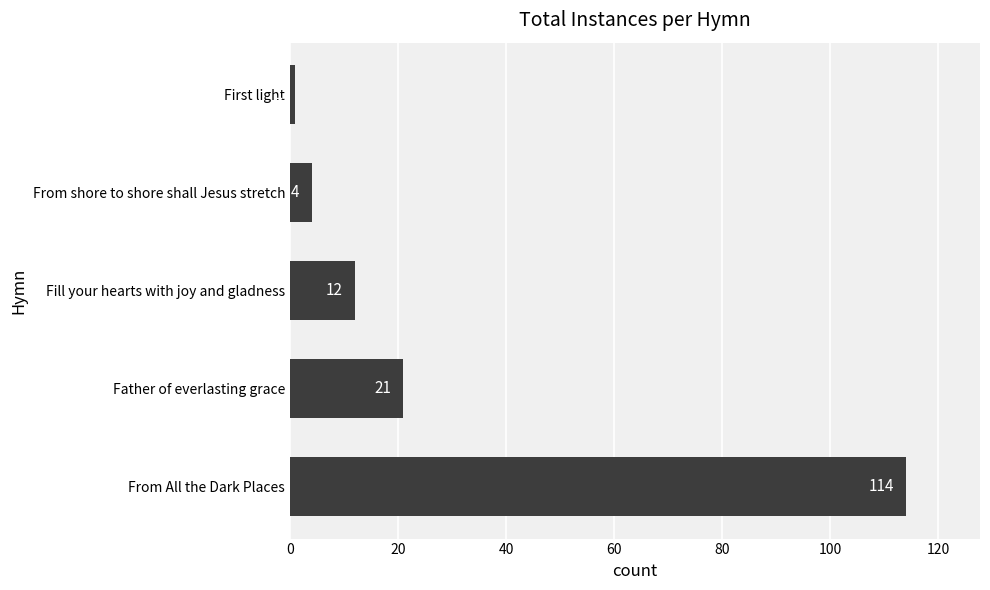

What is the difference between the maximum and minimum values?

113